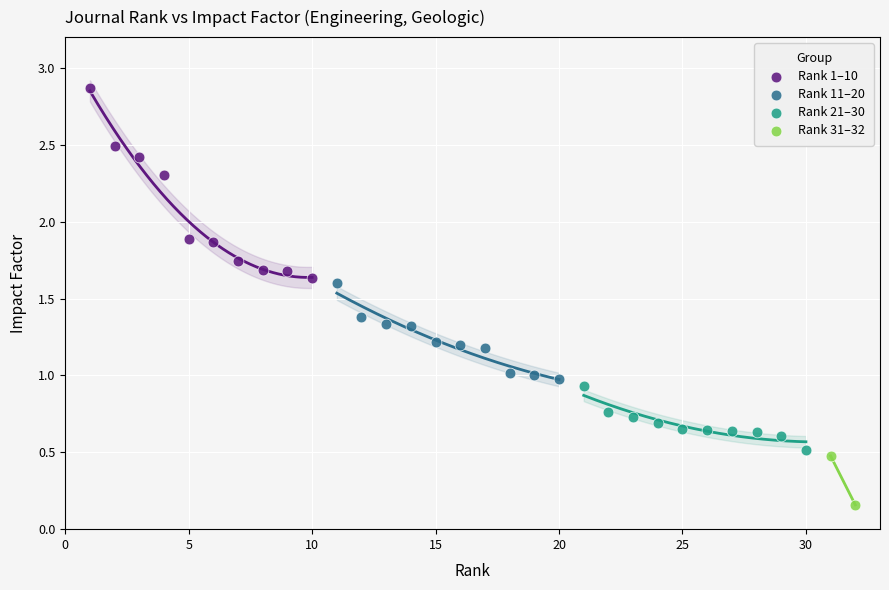

What are all the series names shown in the legend?

Rank 1–10, Rank 11–20, Rank 21–30, Rank 31–32